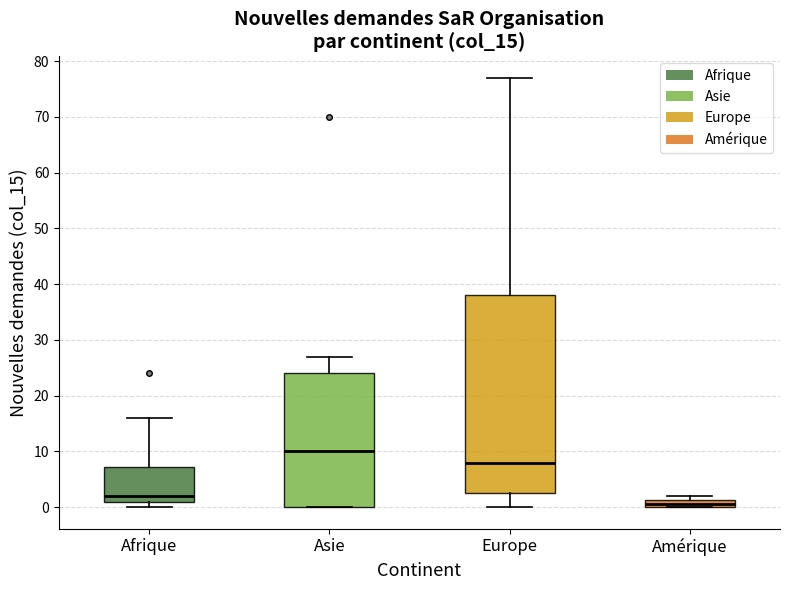

Where is the lower edge of the box for Afrique on the y-axis? The values are not printed on the chart, so give them approximately, as read against the axis.

1